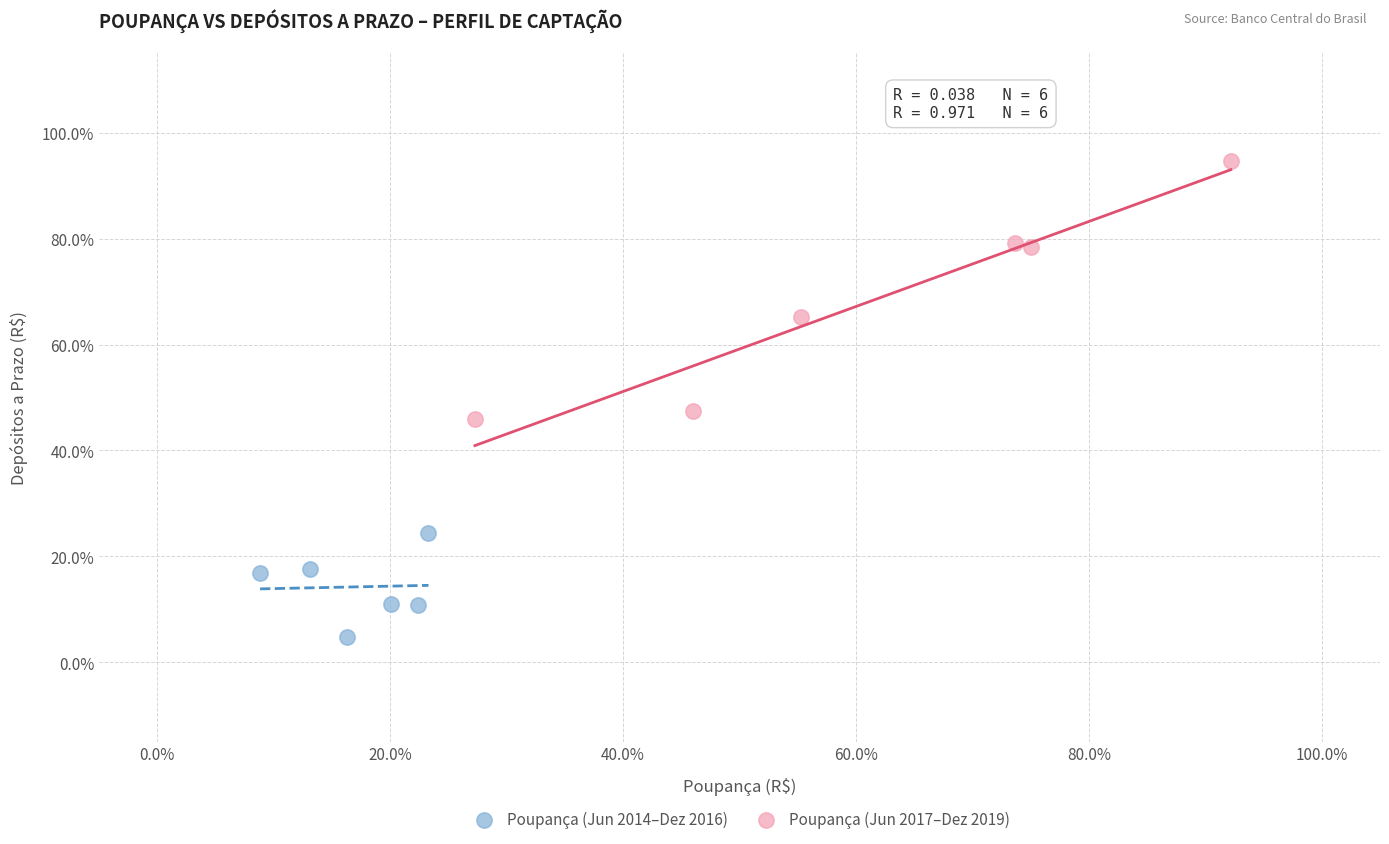

Which series reaches the minimum Y coordinate?

Poupança (Jun 2014–Dez 2016)